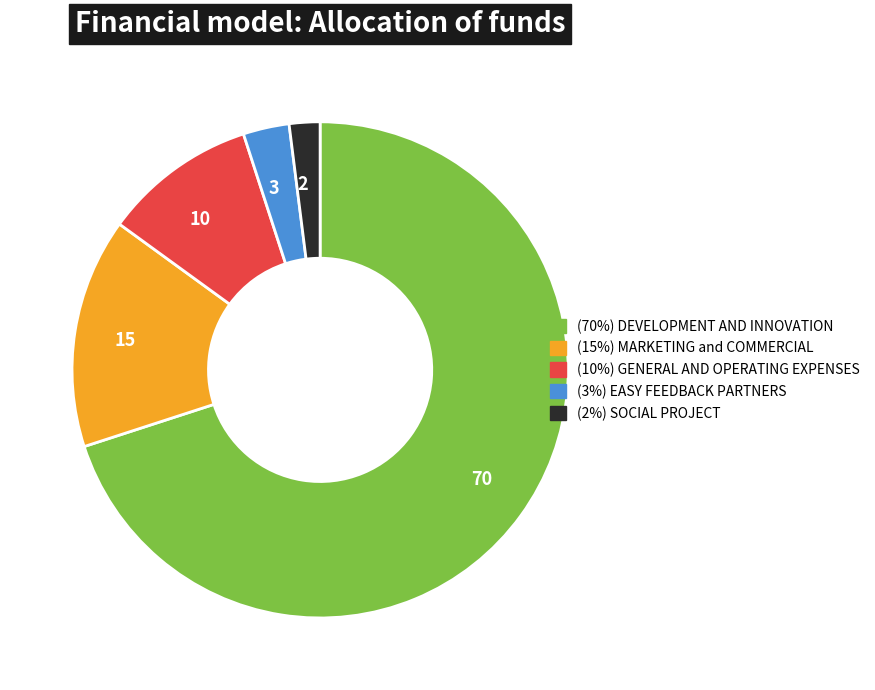

Which slice represents more than half of the pie?

70